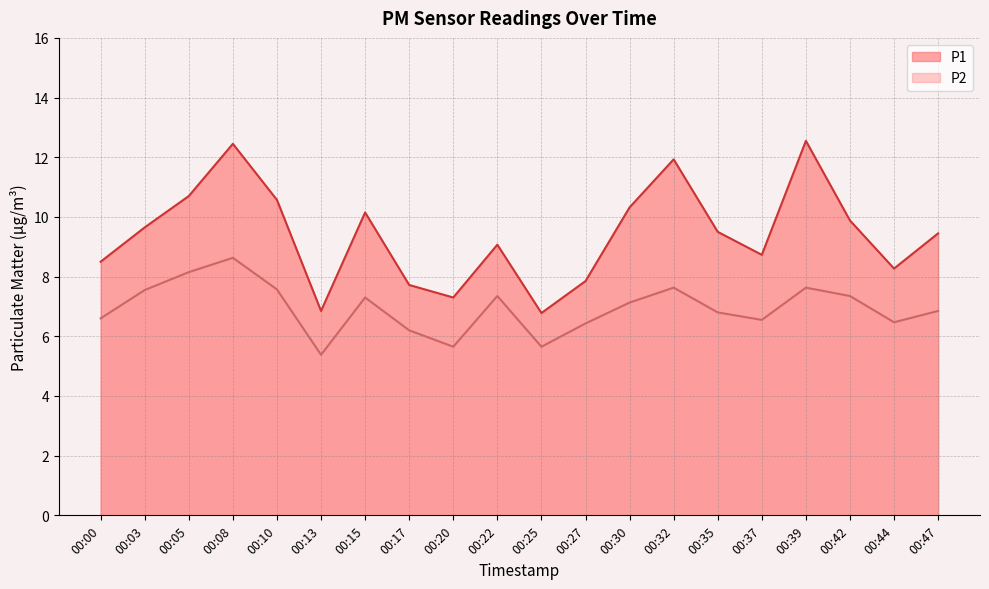

True or false: P1 and P2 intersect in this chart.

False